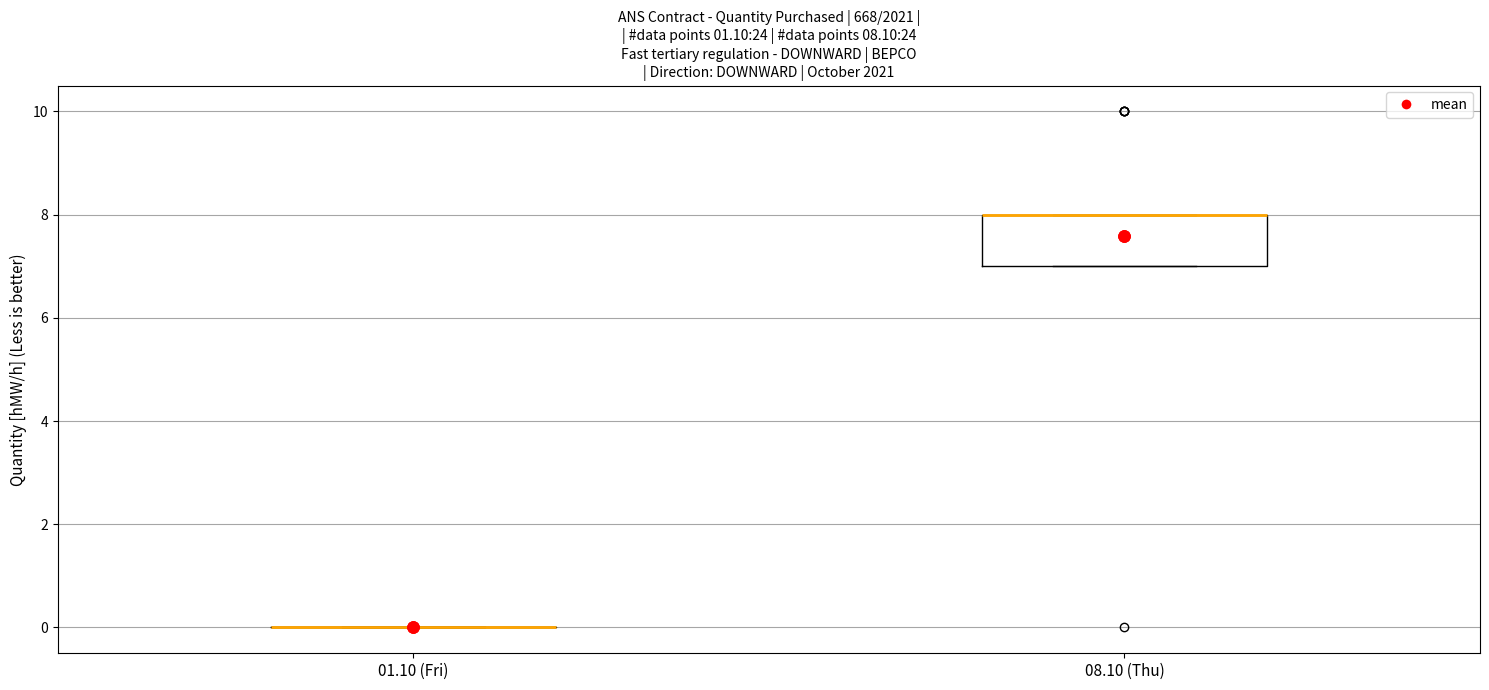

Which box is the tallest, from its lower edge to its upper edge?

08.10 (Thu)